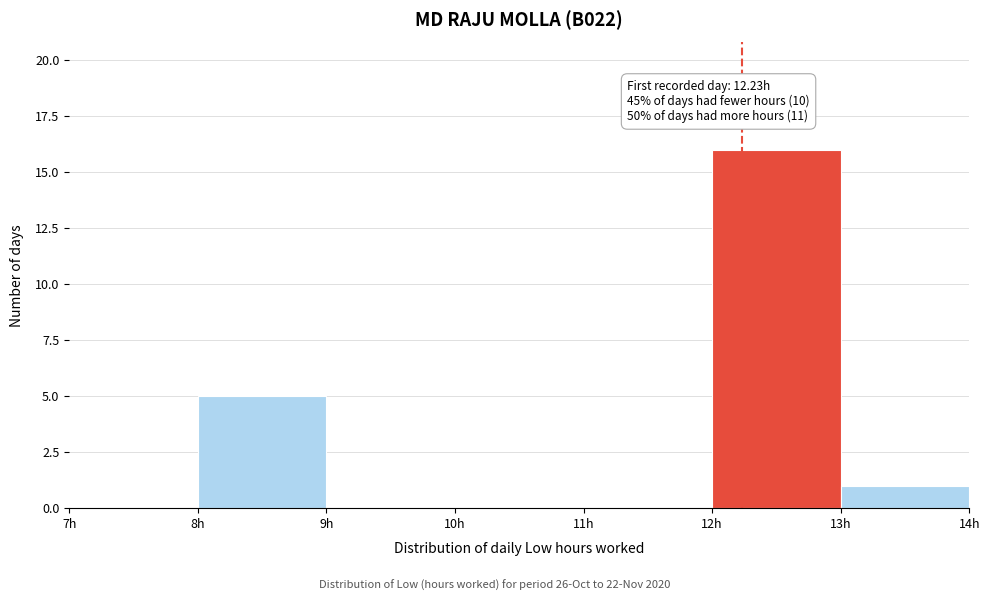

Over which range of the x-axis is the bar tallest?

12 to 13